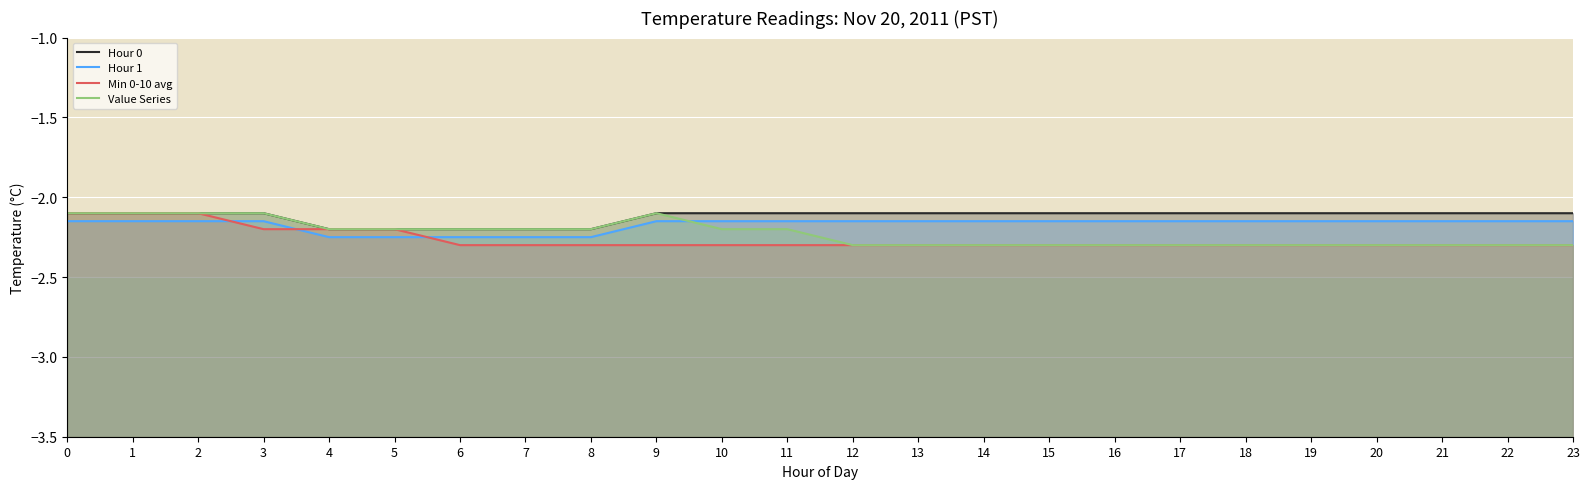

Which series changed the most between 4 and 20?

Hour 0